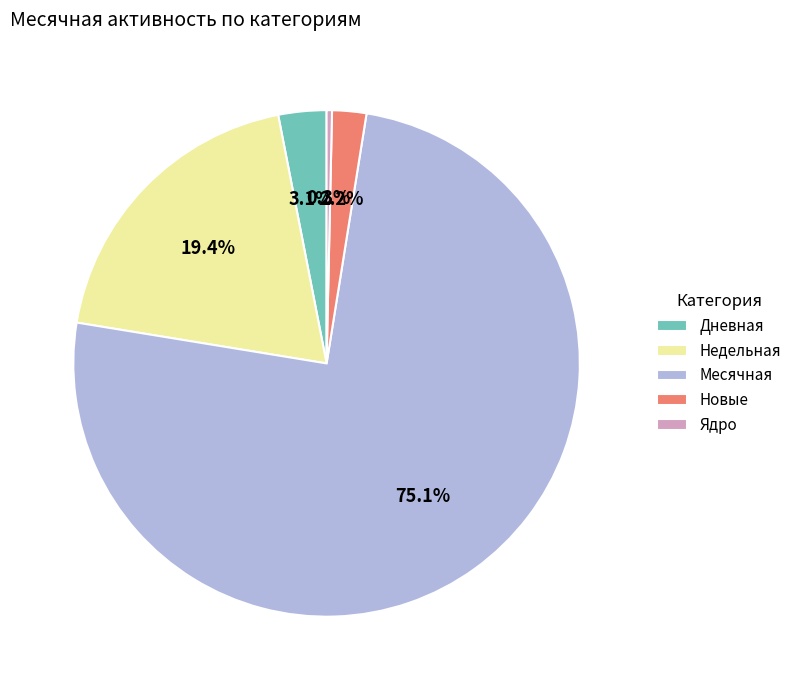

Is there any slice that represents more than half of the pie?

Yes